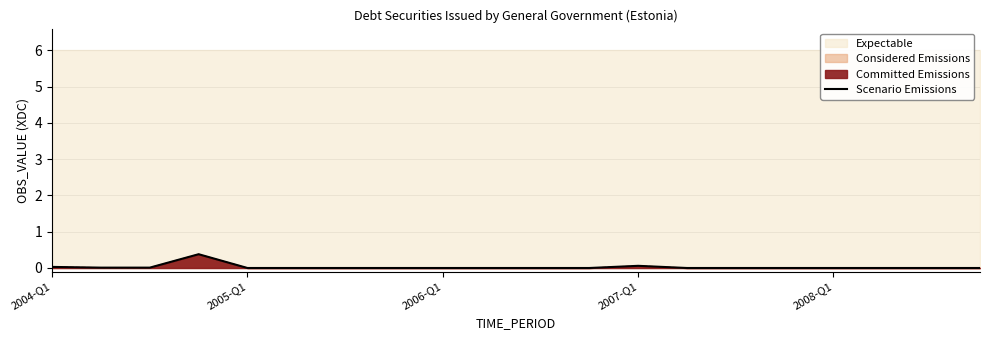

Which category has the highest value across all series?

2007-Q1